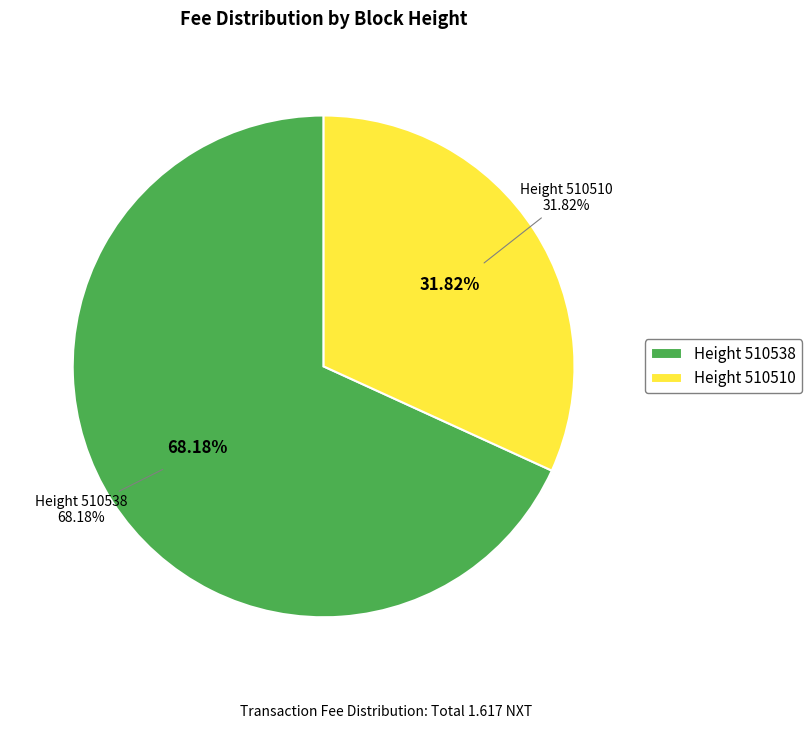

What percentage do 510538 and 510510 together represent?

100.0%